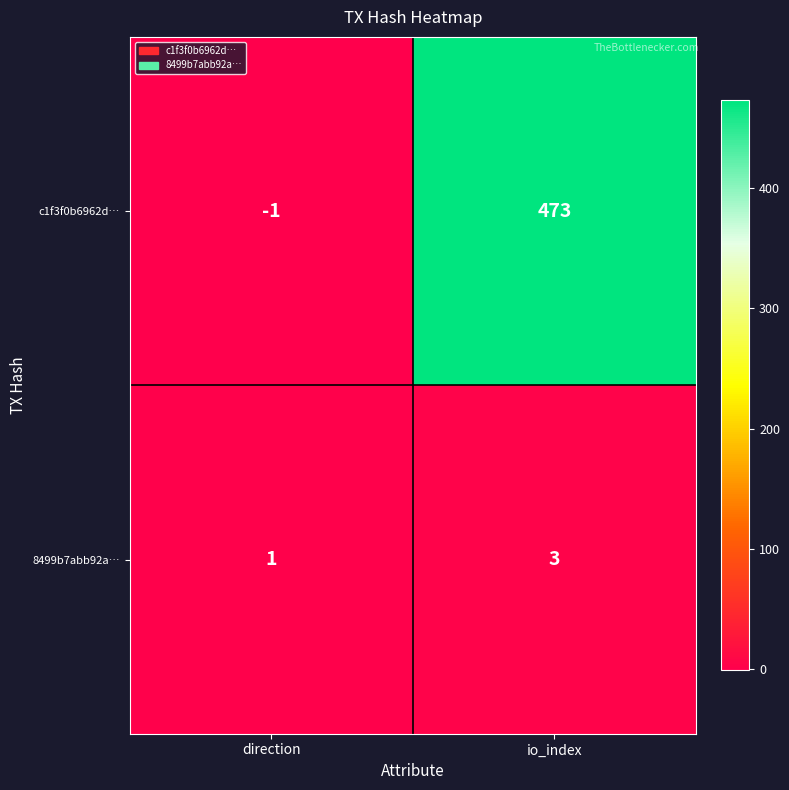

The 8499b7abb92a… series shows 5 at io_index. True or false?

False